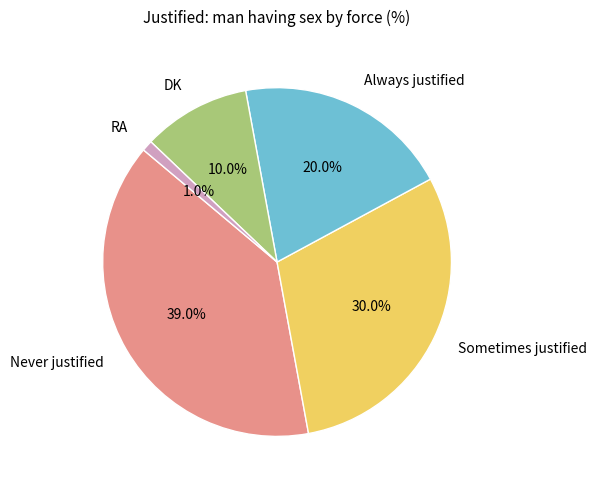

How many segments does this pie chart have?

5